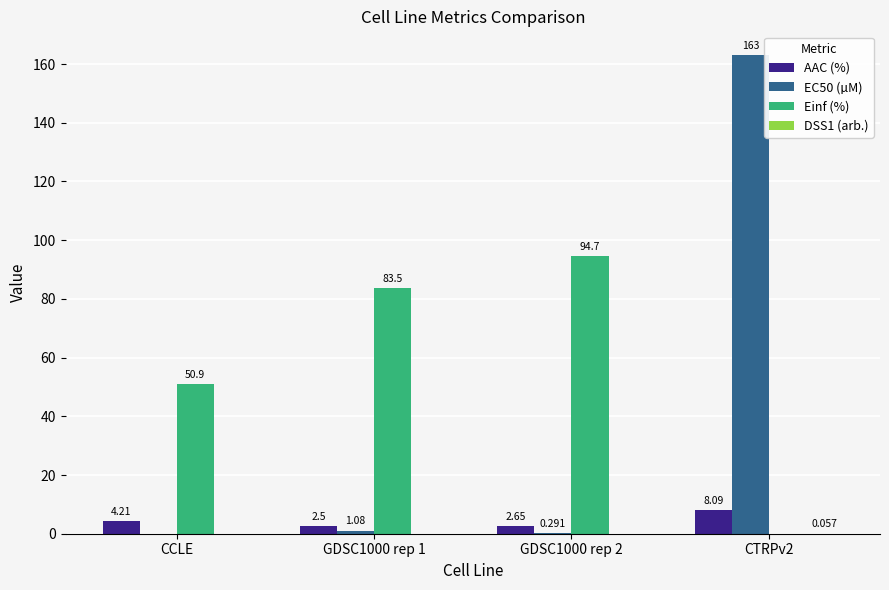

True or false: Einf (%) has a value of 116.8 at GDSC1000 rep 1.

False